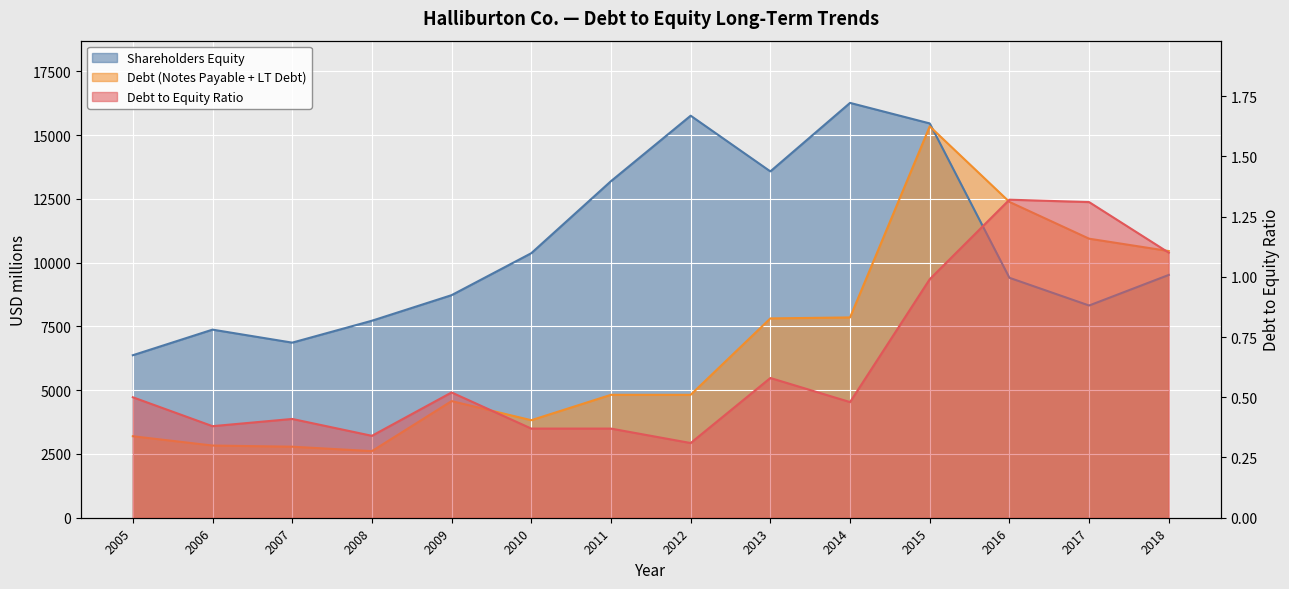

True or false: Debt to Equity Ratio and Debt (Notes Payable + LT Debt) intersect in this chart.

False